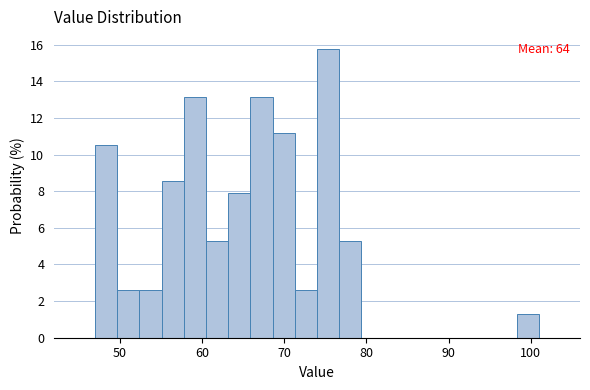

Around what value on the x-axis is the tallest bar? Give the approximate position of its centre, as read against the axis.

75